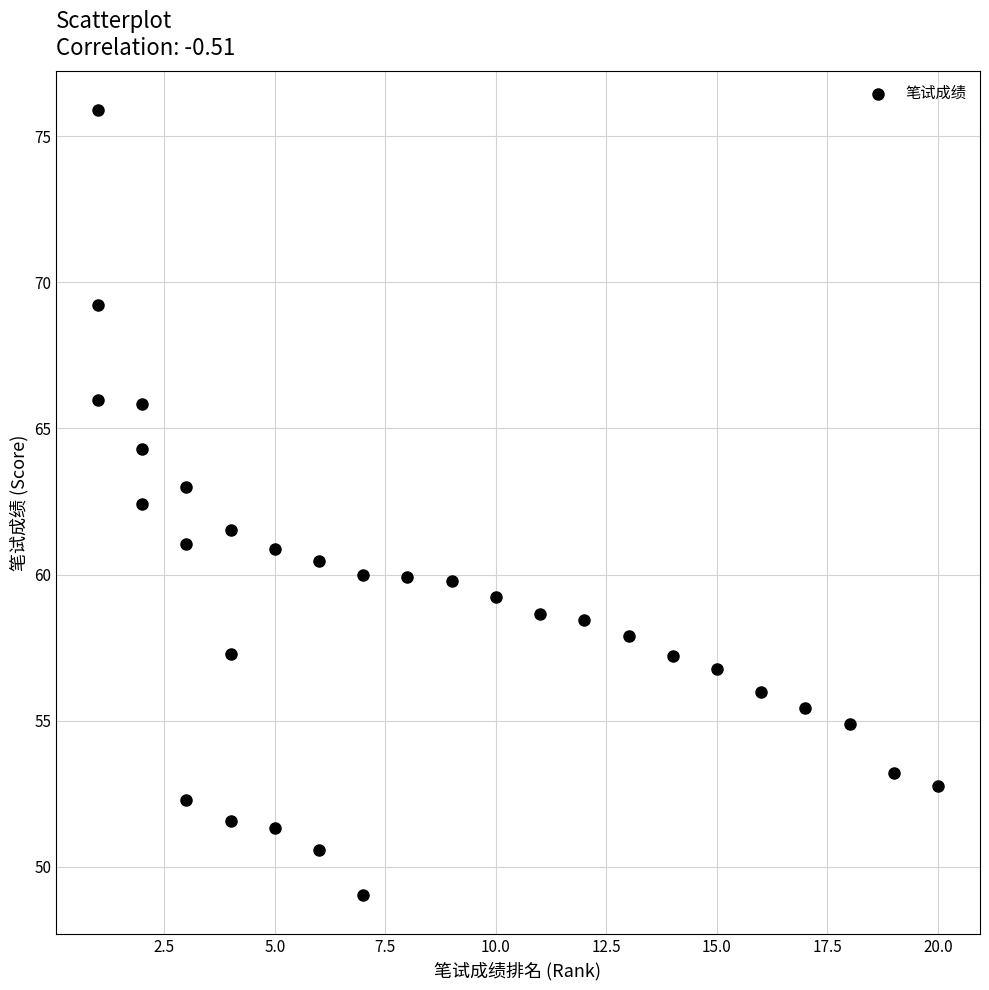

What is the range of X values (max minus min)?

19.0